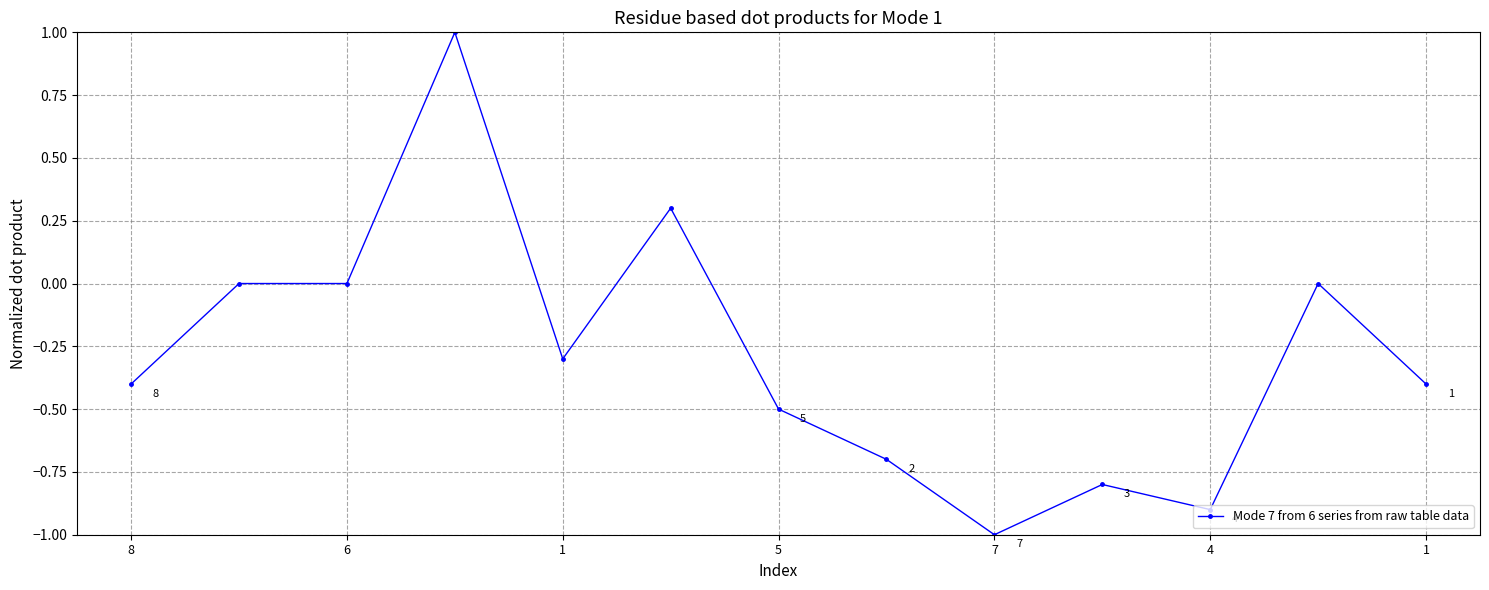

What is the average value?

-0.3